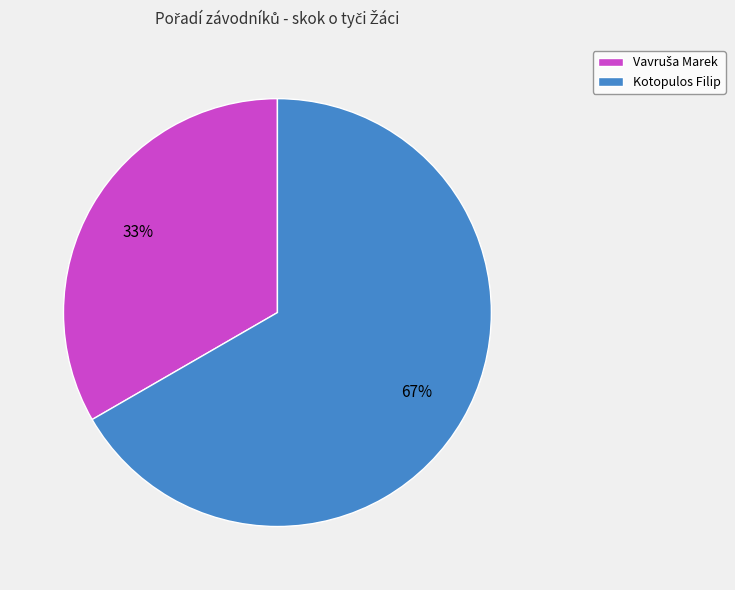

Which category has the biggest portion of the pie?

Kotopulos Filip